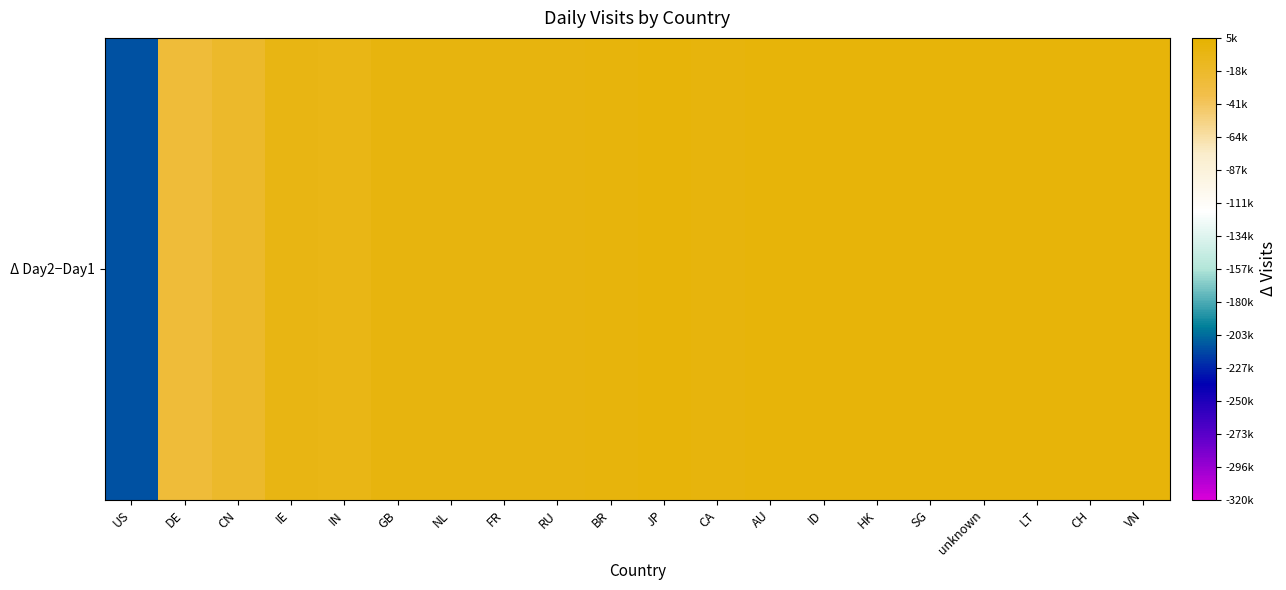

List the labels in order of value, largest first.

HK, LT, AU, SG, unknown, CH, ID, VN, JP, CA, BR, FR, RU, NL, GB, IE, IN, CN, DE, US